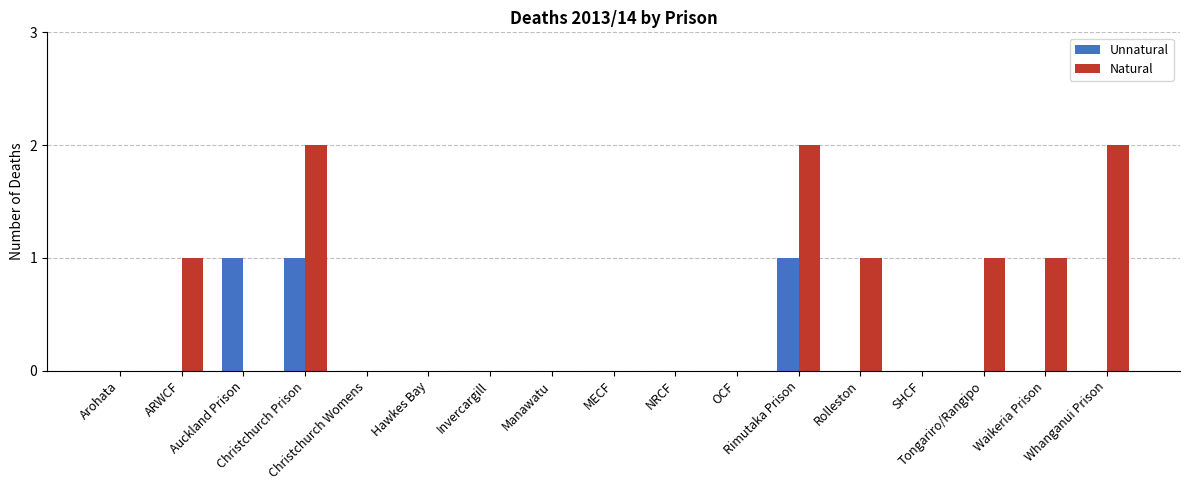

How many groups of bars are there?

17